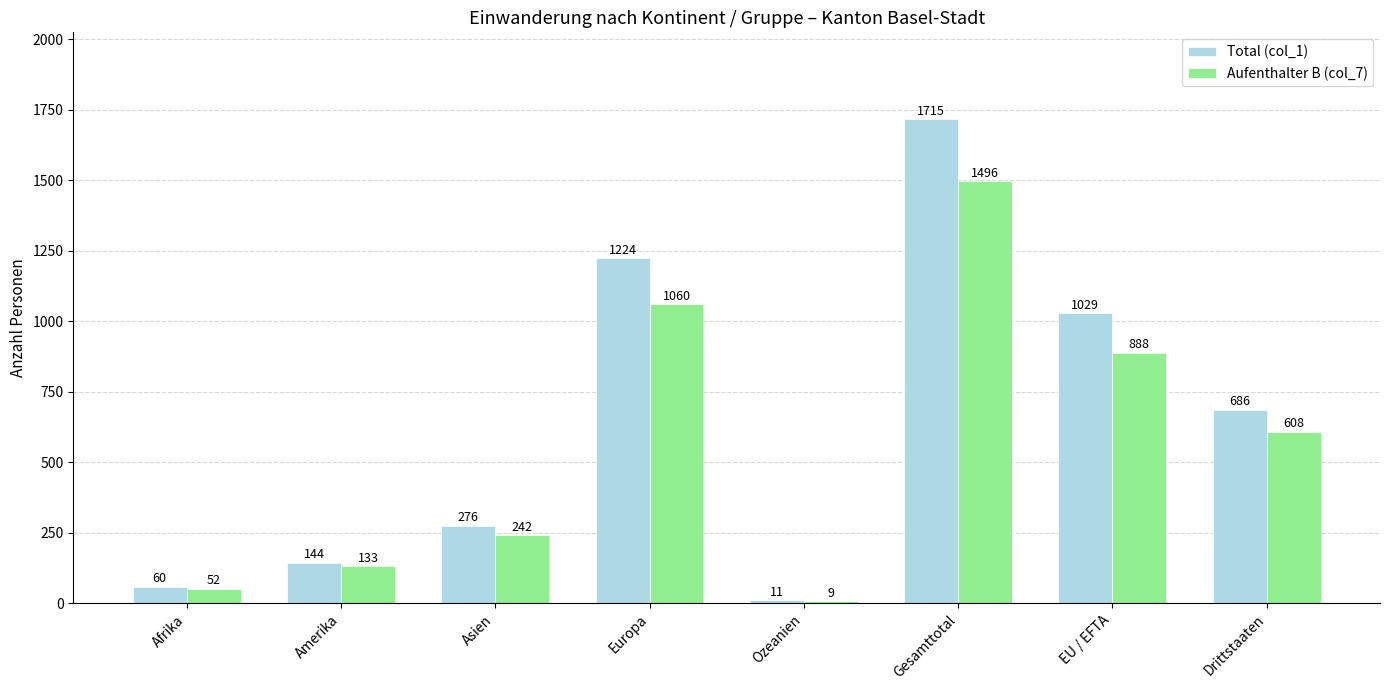

What is the difference between the maximum and minimum values in the Total (col_1) series?

1704